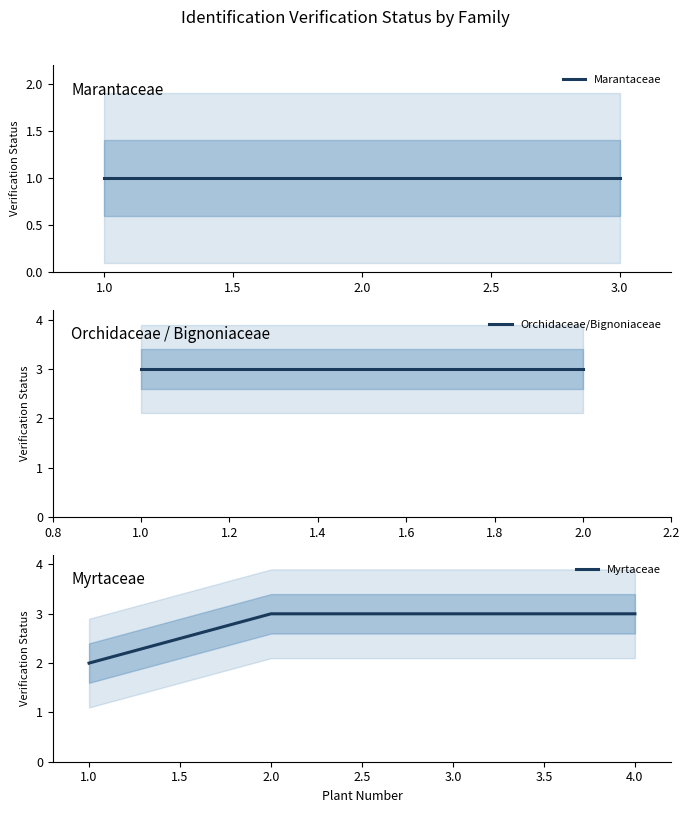

At which label does Myrtaceae reach its minimum?

1.0